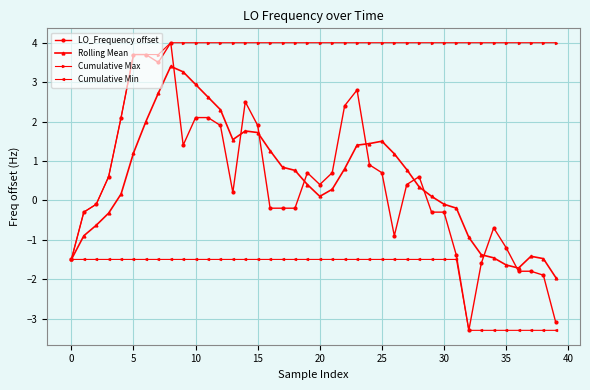

What are all the series names shown in the legend?

LO_Frequency offset, Rolling Mean, Cumulative Max, Cumulative Min